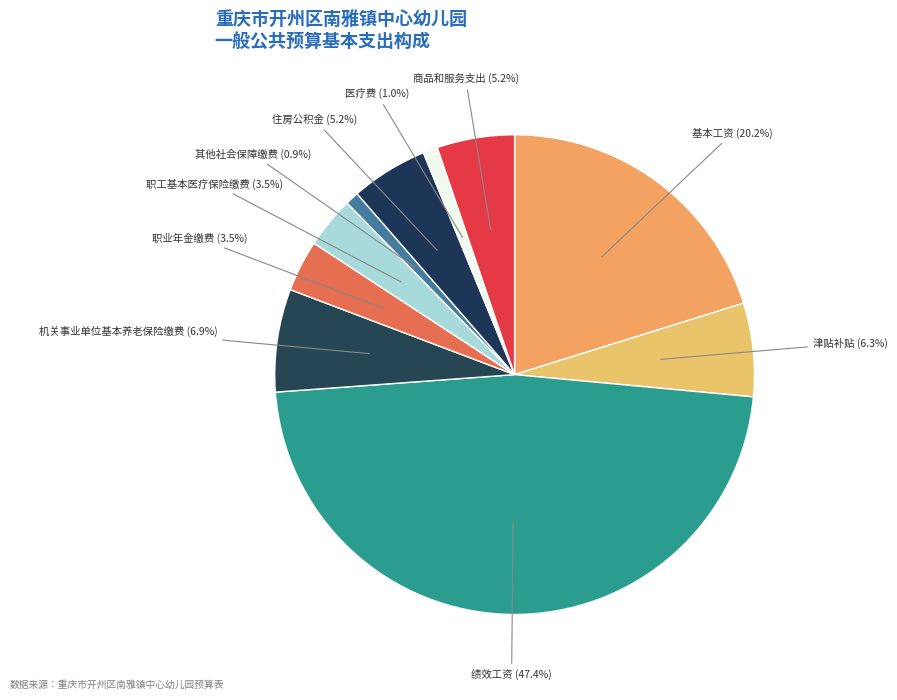

Count the number of slices in the pie.

10